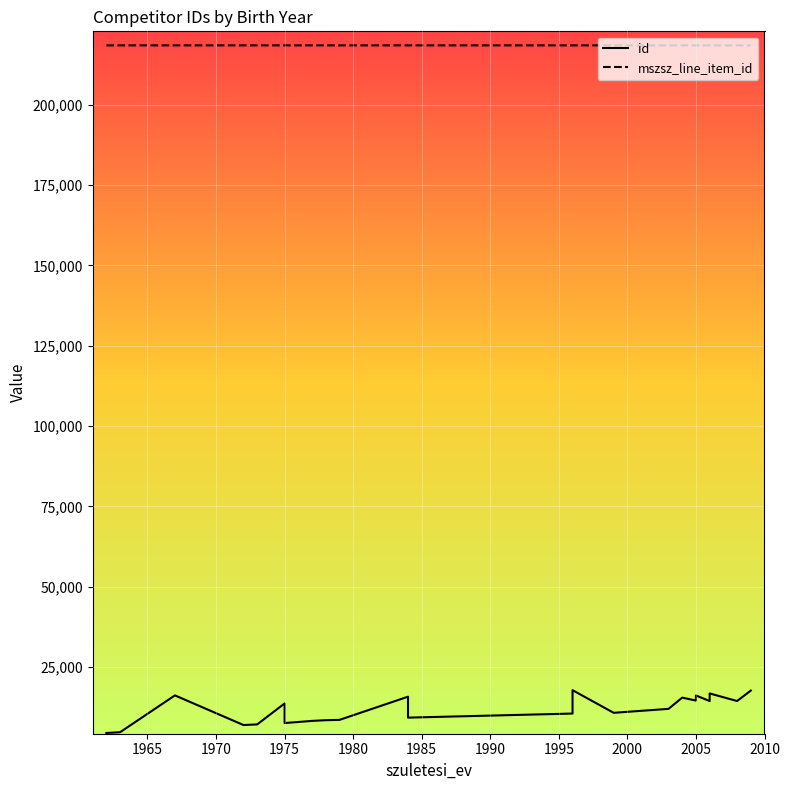

What is the difference between the highest and lowest values at 2005?

203776